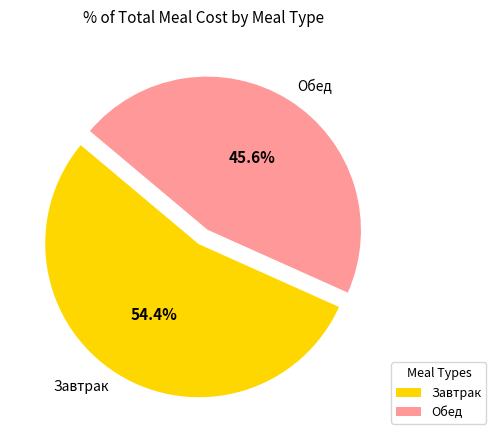

Is there any slice that represents more than half of the pie?

Yes